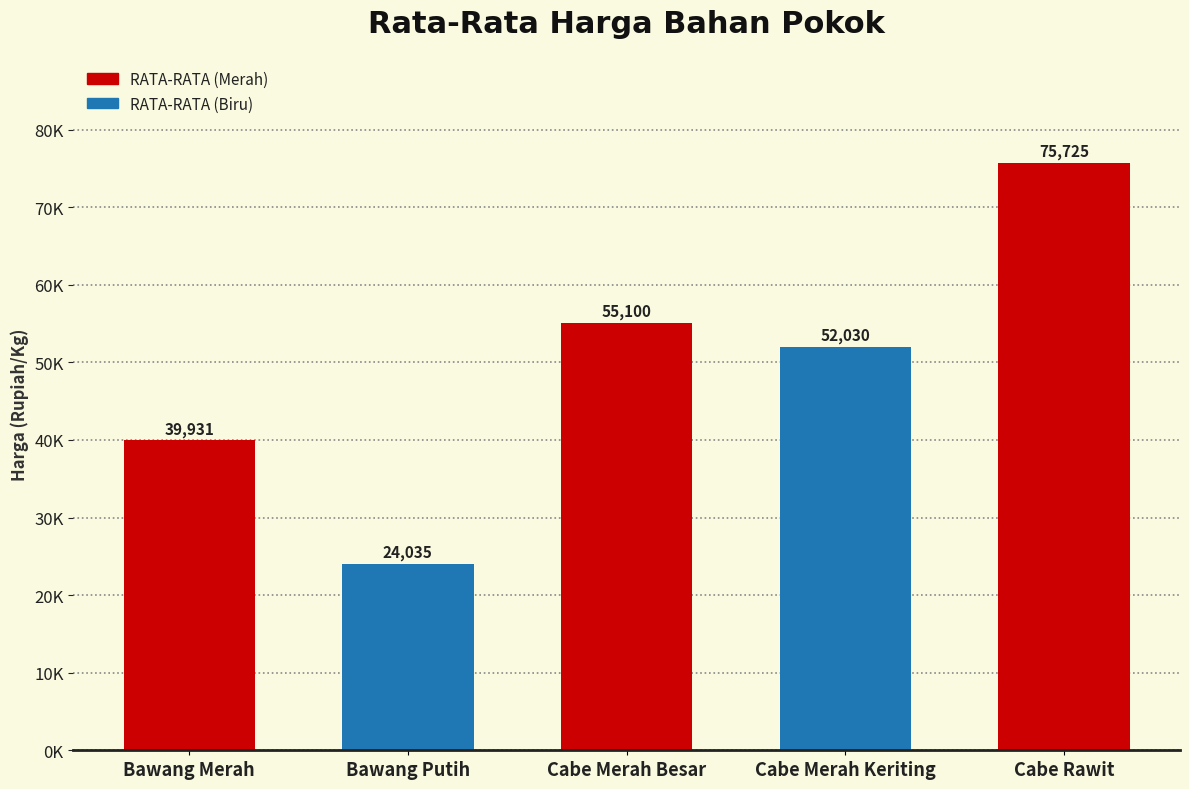

Where does the data first go above 52030?

Cabe Merah Besar